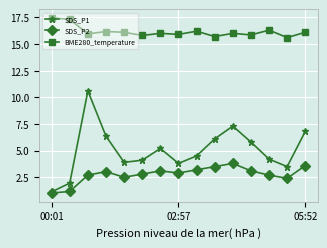

Which series has the largest range (max minus min)?

SDS_P1